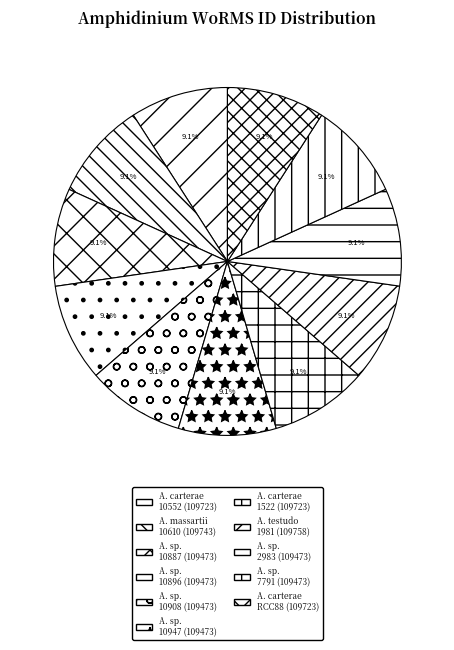

How many segments does this pie chart have?

11